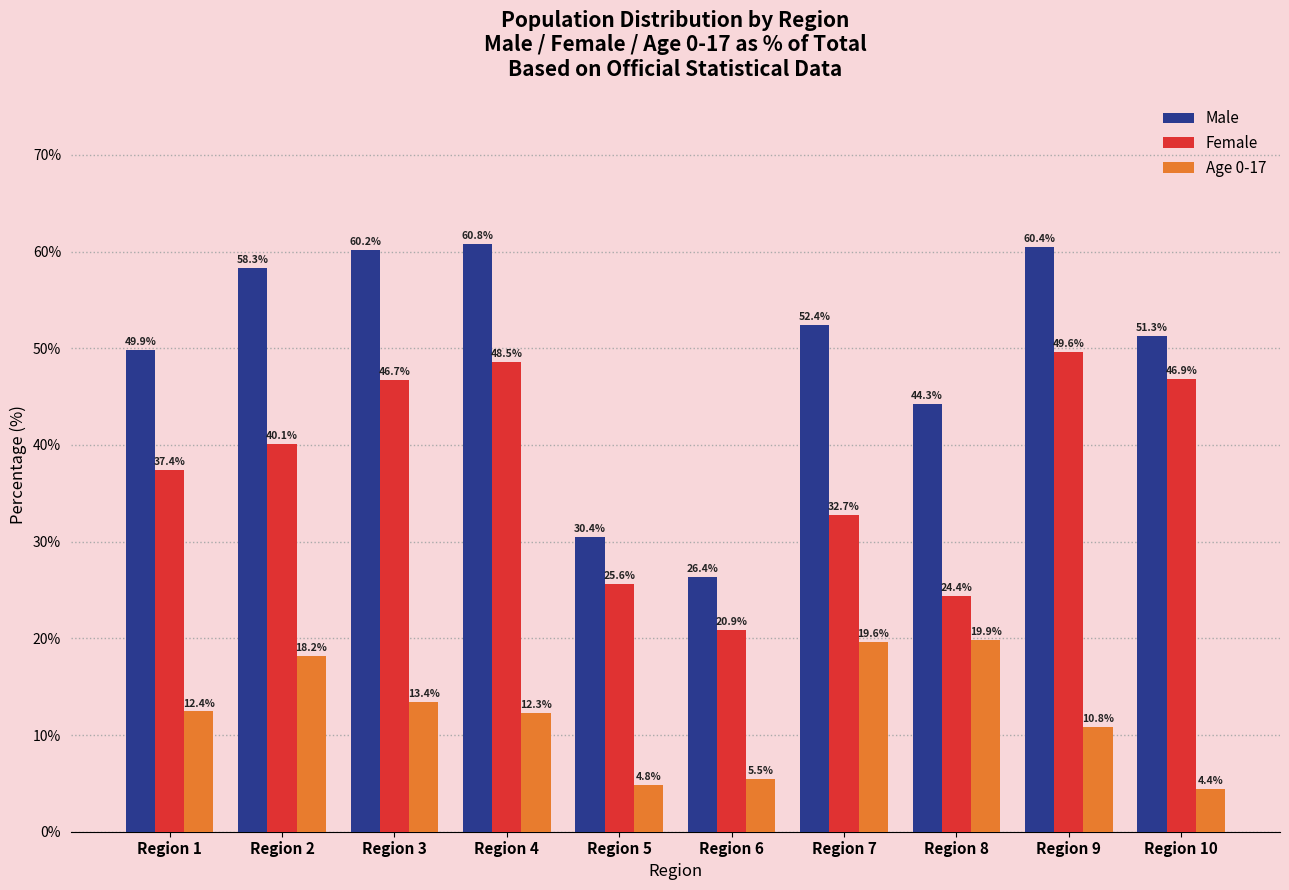

How many values in the Female series are below 40?

5